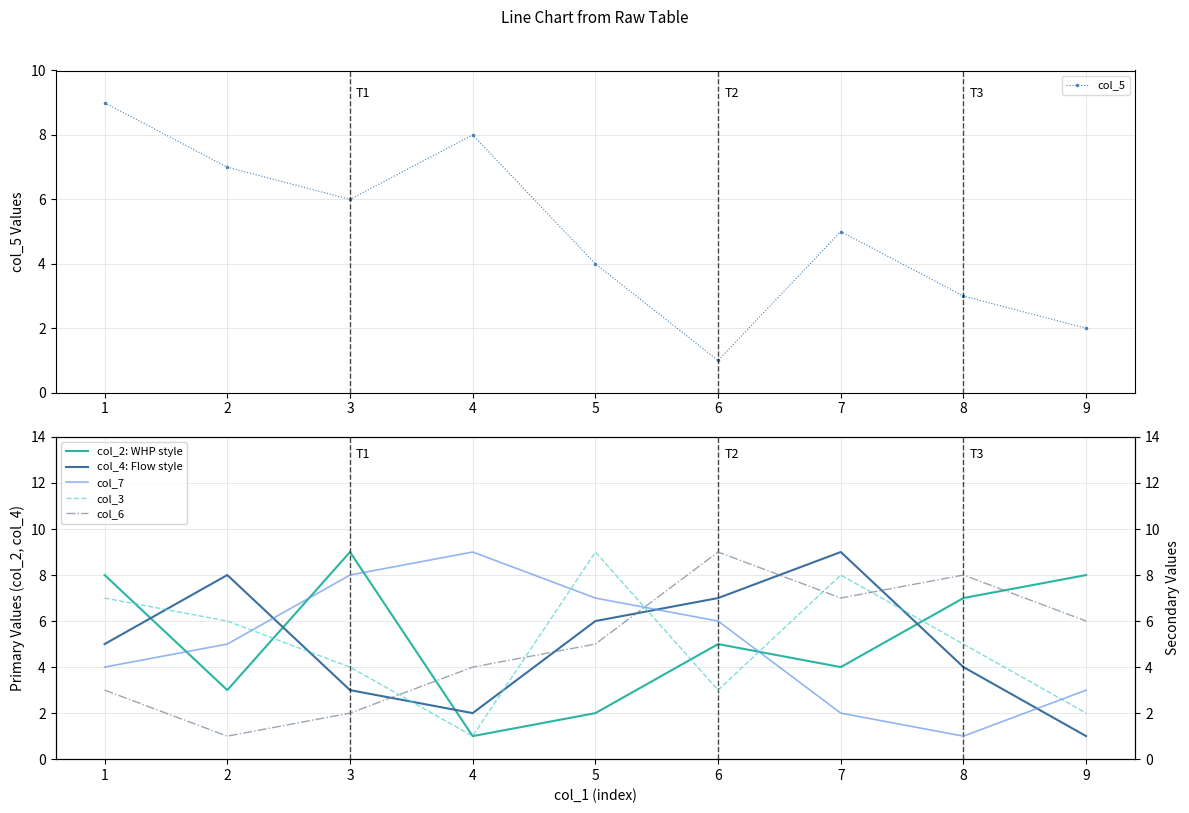

What are all the series names shown in the legend?

col_5, col_2: WHP style, col_4: Flow style, col_7, col_3, col_6